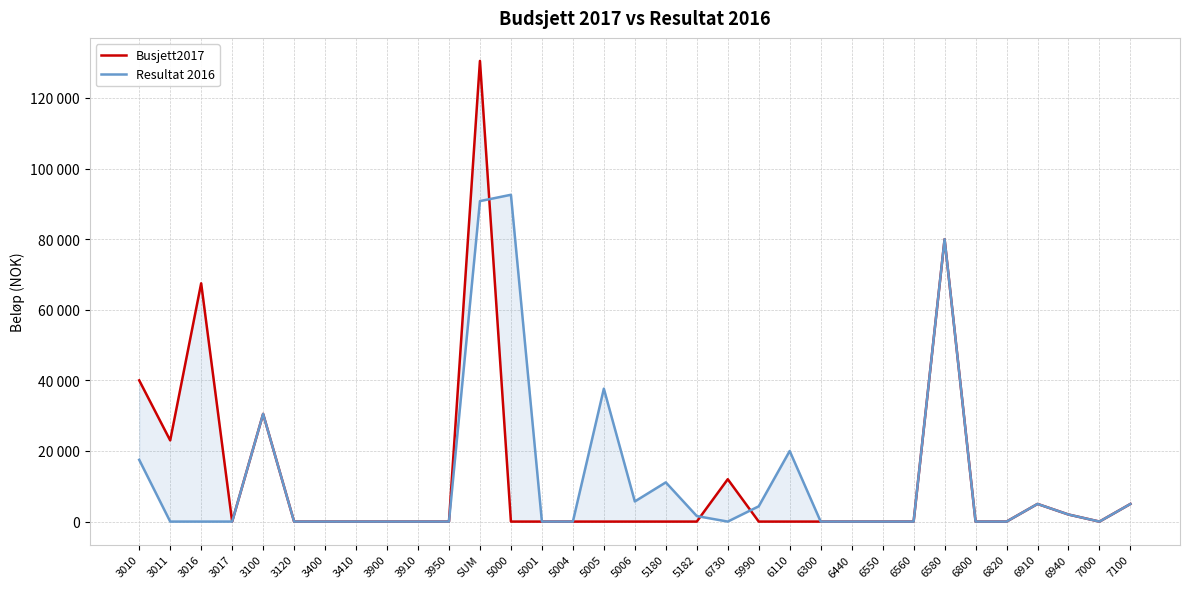

Is the value of Busjett2017 at 6300 greater than the value of Resultat 2016 at 6730?

No